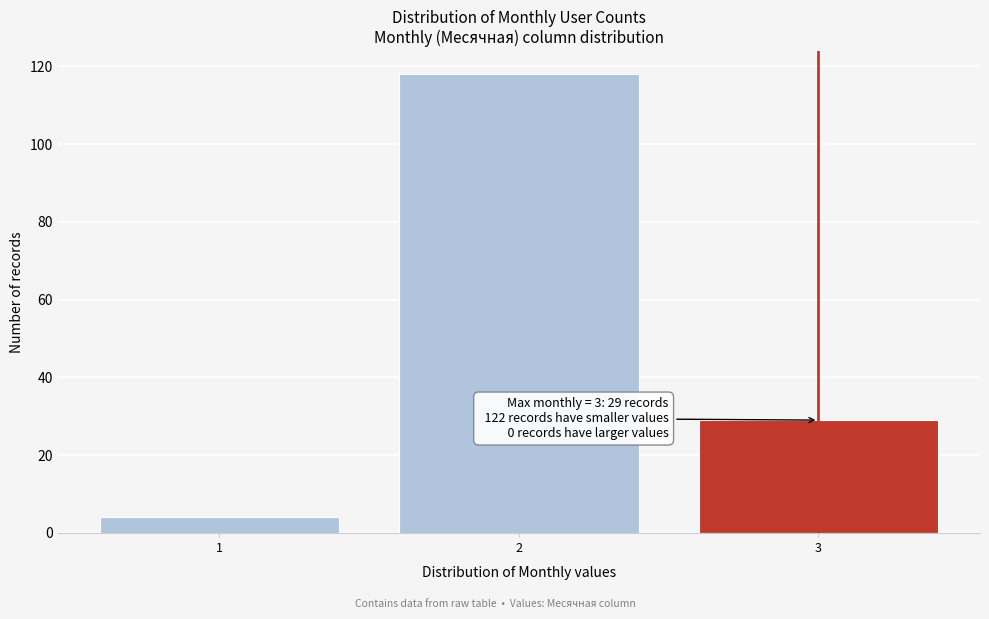

Reading right to left, list all the values displayed in this chart.

29	118	4